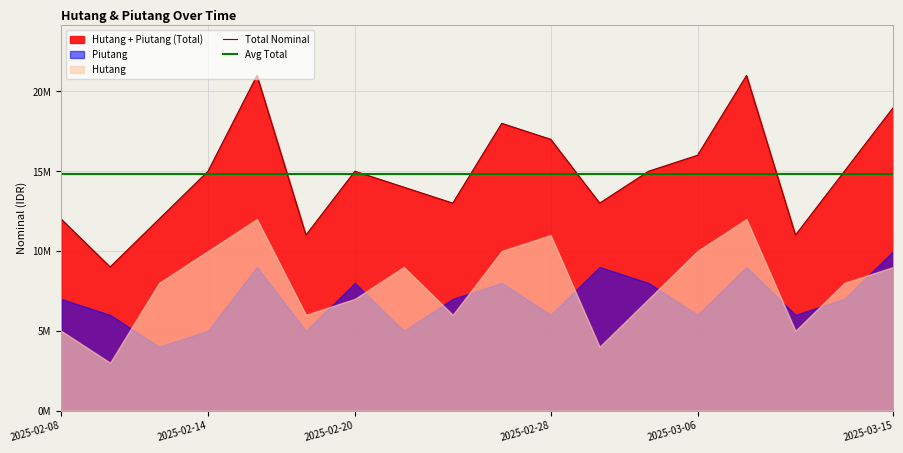

What is the highest value of the Piutang series?

10000000